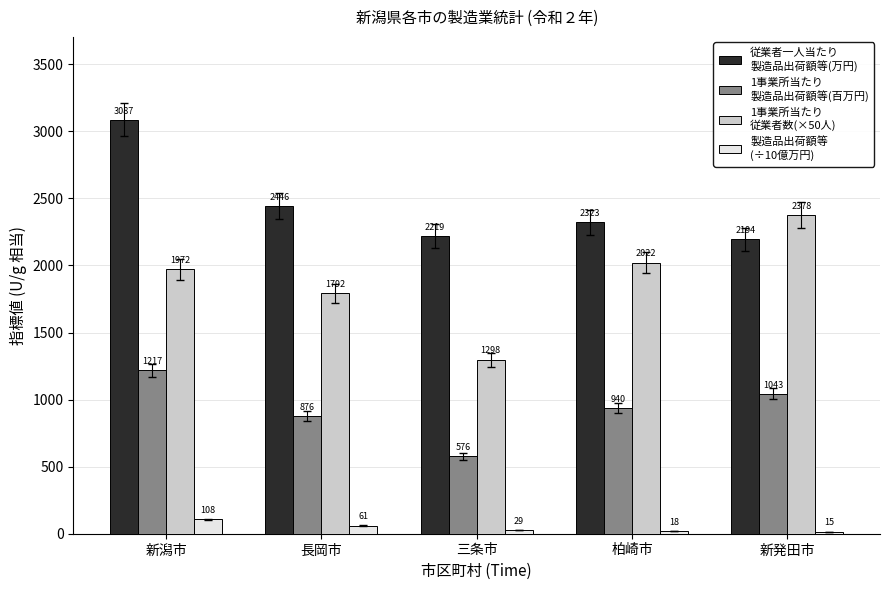

How many data points does each series have?

5